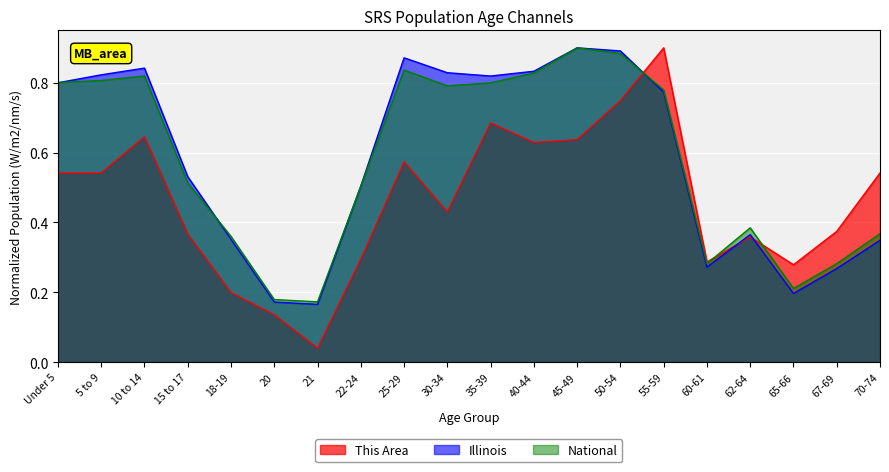

Is it true that This Area equals 0.3 at 60-61?

True